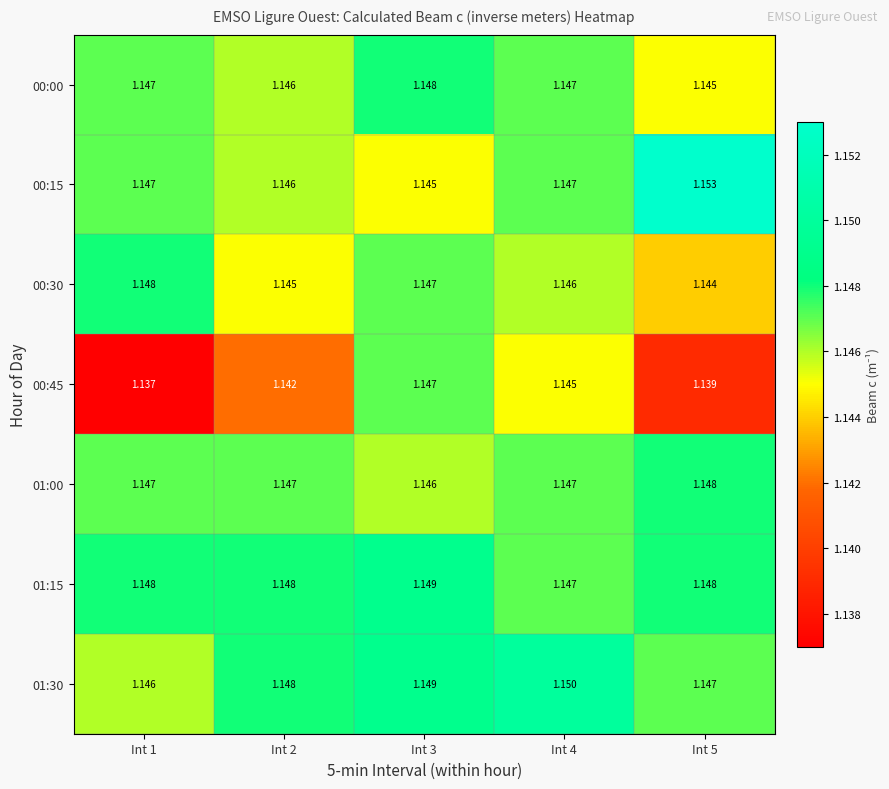

Reading left to right, transcribe all the data shown in this chart.

00:00: Int 1=1.1	Int 2=1.1	Int 3=1.1	Int 4=1.1	Int 5=1.1
00:15: Int 1=1.1	Int 2=1.1	Int 3=1.1	Int 4=1.1	Int 5=1.2
00:30: Int 1=1.1	Int 2=1.1	Int 3=1.1	Int 4=1.1	Int 5=1.1
00:45: Int 1=1.1	Int 2=1.1	Int 3=1.1	Int 4=1.1	Int 5=1.1
01:00: Int 1=1.1	Int 2=1.1	Int 3=1.1	Int 4=1.1	Int 5=1.1
01:15: Int 1=1.1	Int 2=1.1	Int 3=1.1	Int 4=1.1	Int 5=1.1
01:30: Int 1=1.1	Int 2=1.1	Int 3=1.1	Int 4=1.1	Int 5=1.1